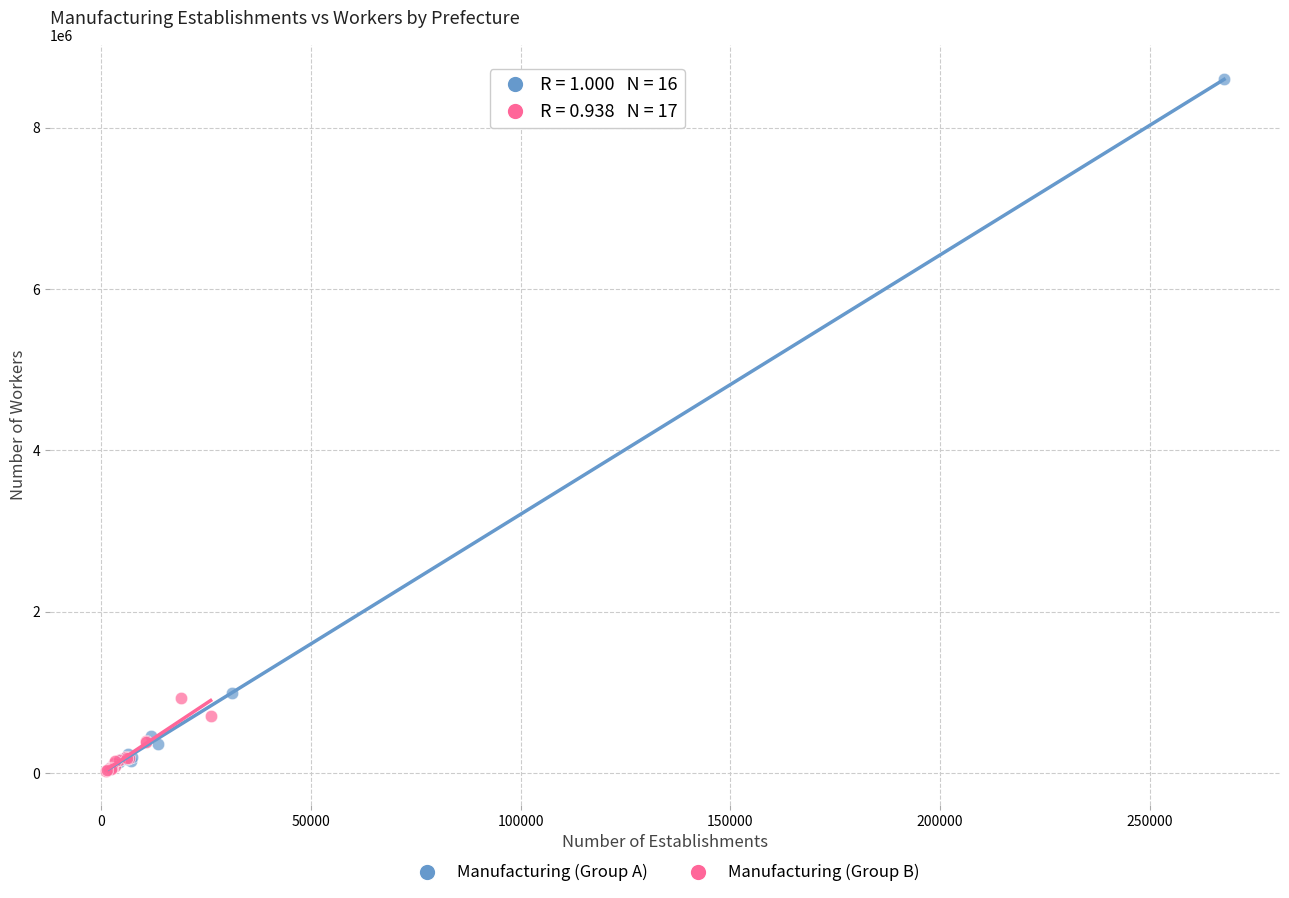

Which series contains the highest Y value?

Manufacturing (Group A)